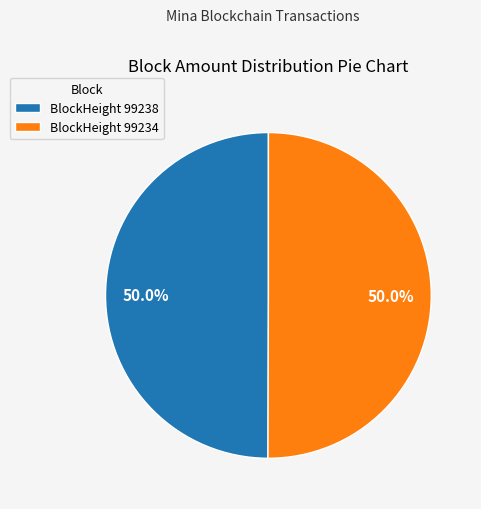

Approximately how many times larger is the value at BlockHeight 99238 compared to BlockHeight 99234?

1.0